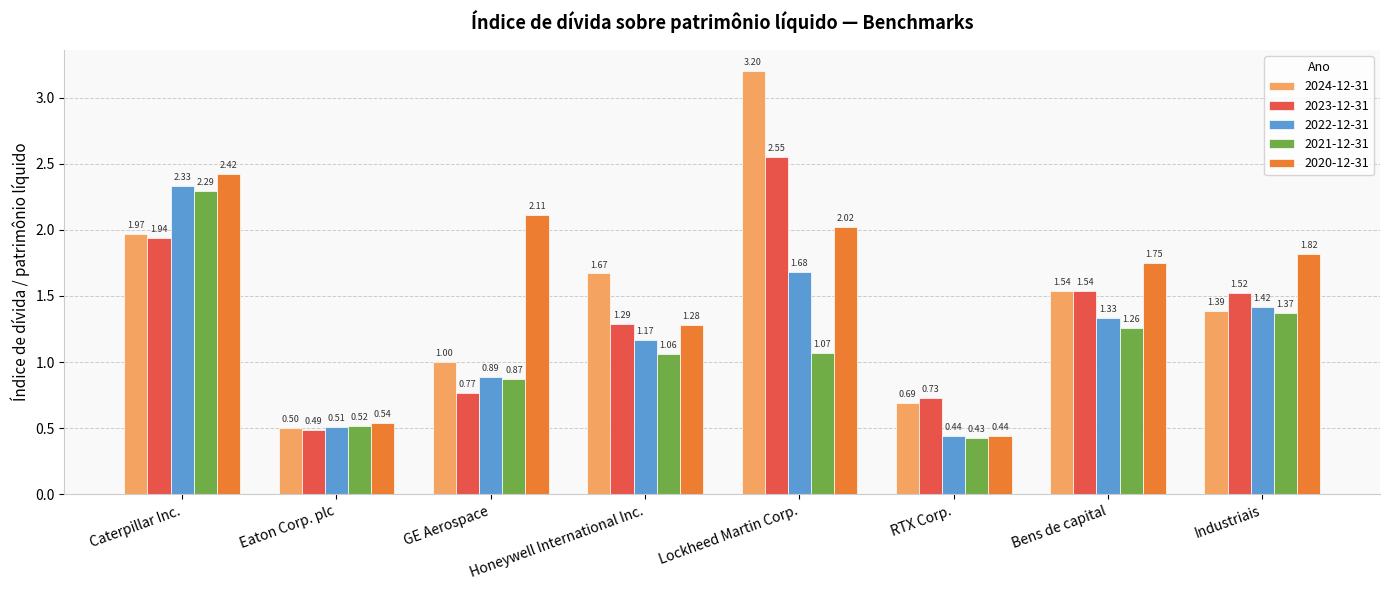

Which category has the lowest value in the 2022-12-31 series?

RTX Corp.